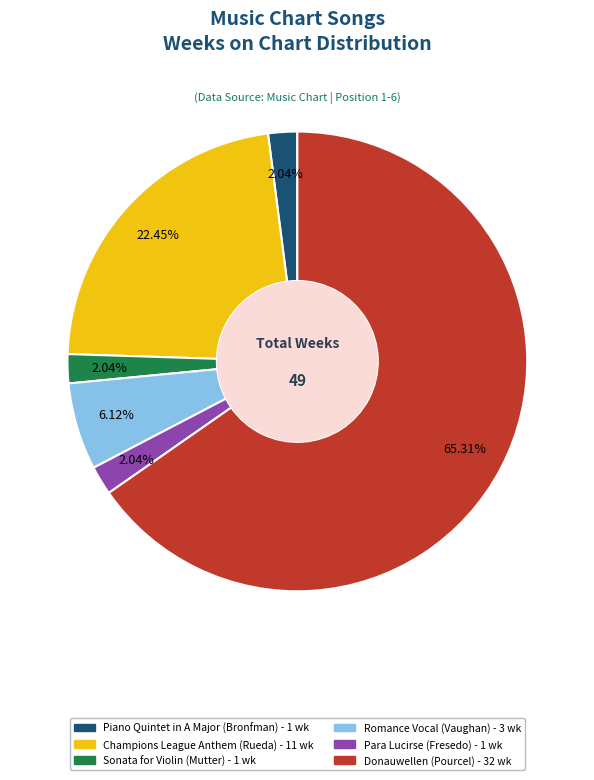

Do Donauwellen (Pourcel) and Champions League Anthem (Rueda) together represent more than half of the pie?

Yes